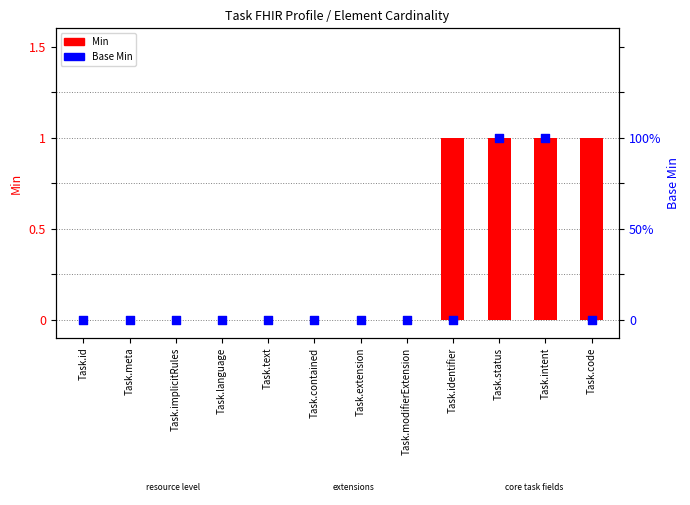

Which series has the largest Y range (max minus min)?

Min